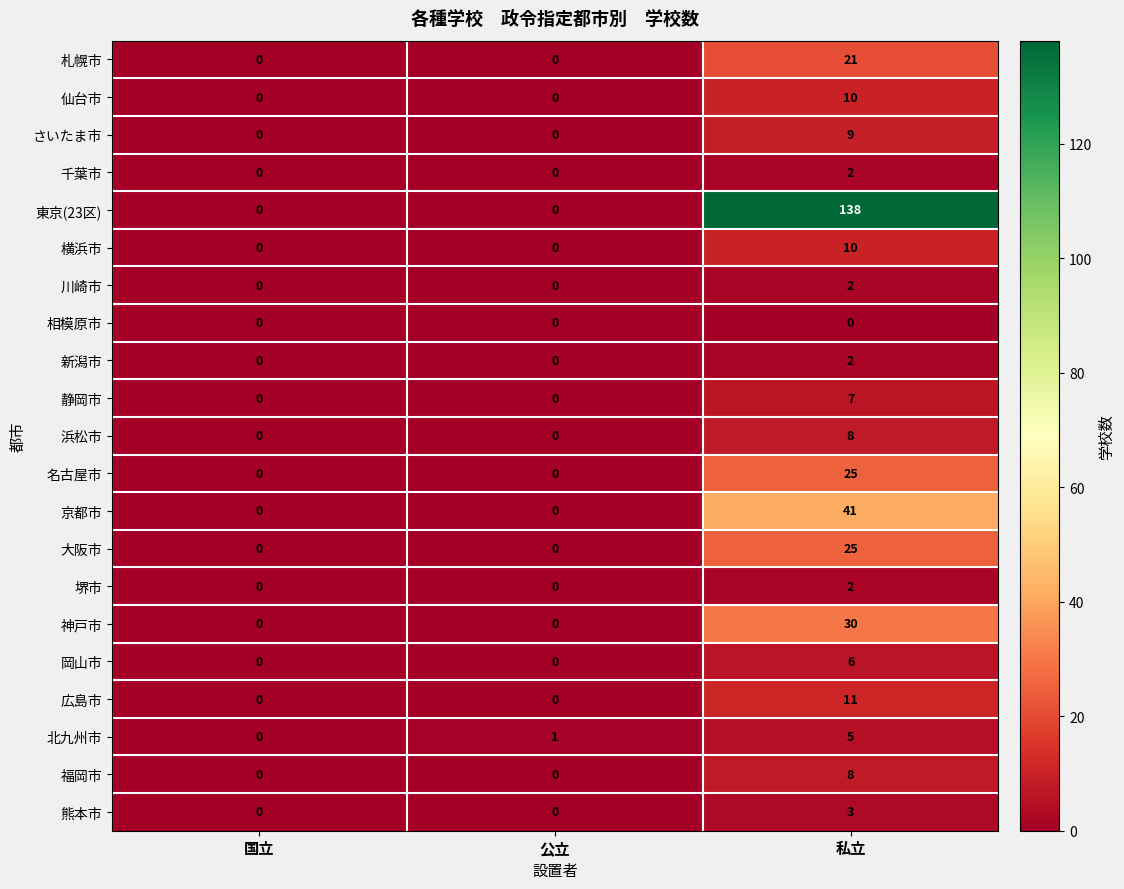

The value of 仙台市 at 公立 is -6. True or false?

False